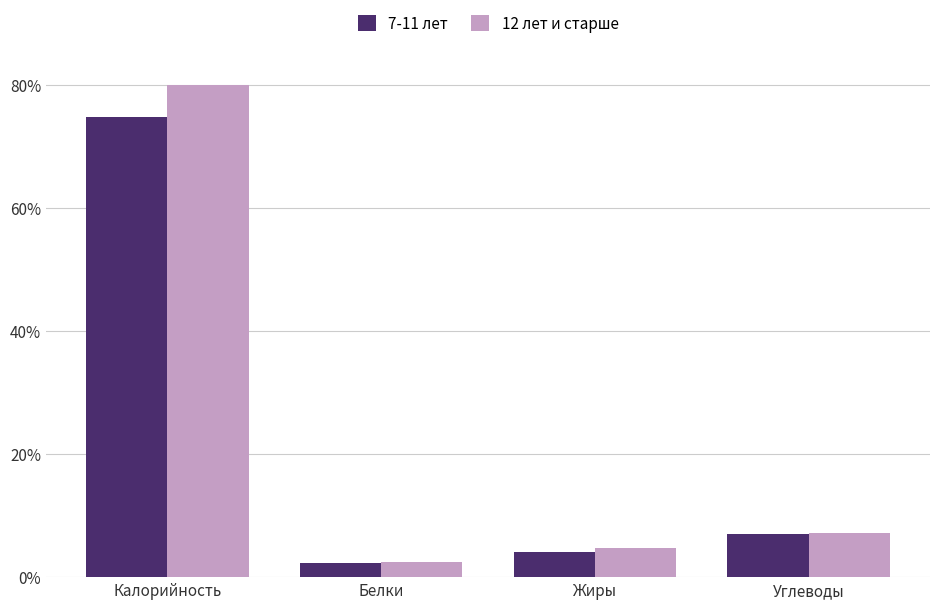

Is it true that 12 лет и старше equals 17.9 at Калорийность?

False